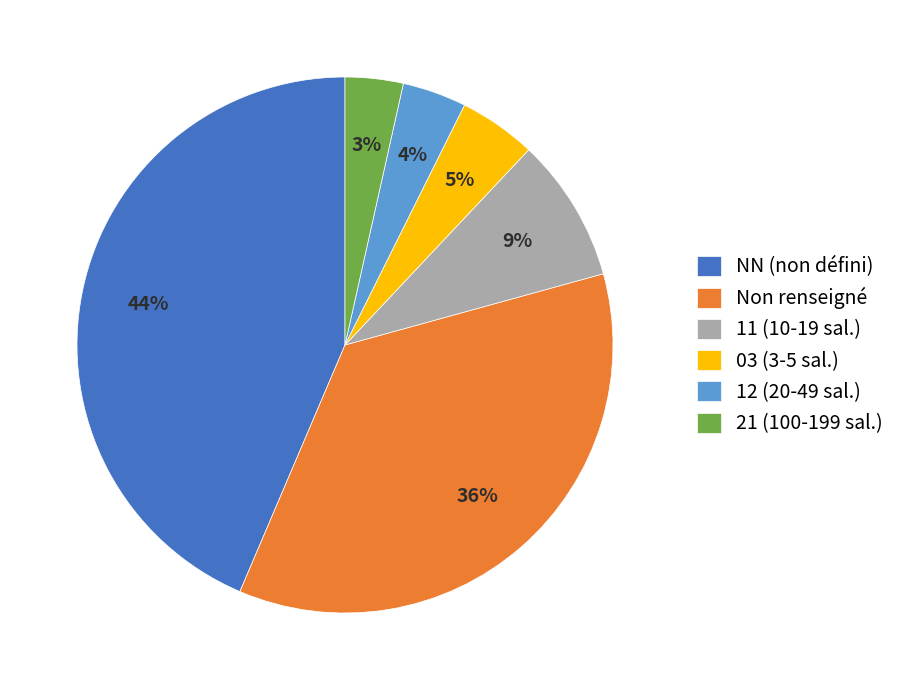

To the nearest percent, what is the average slice percentage?

17%